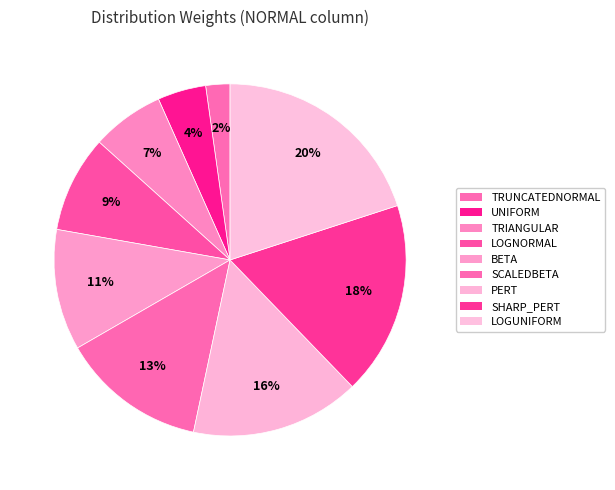

How many segments does this pie chart have?

9